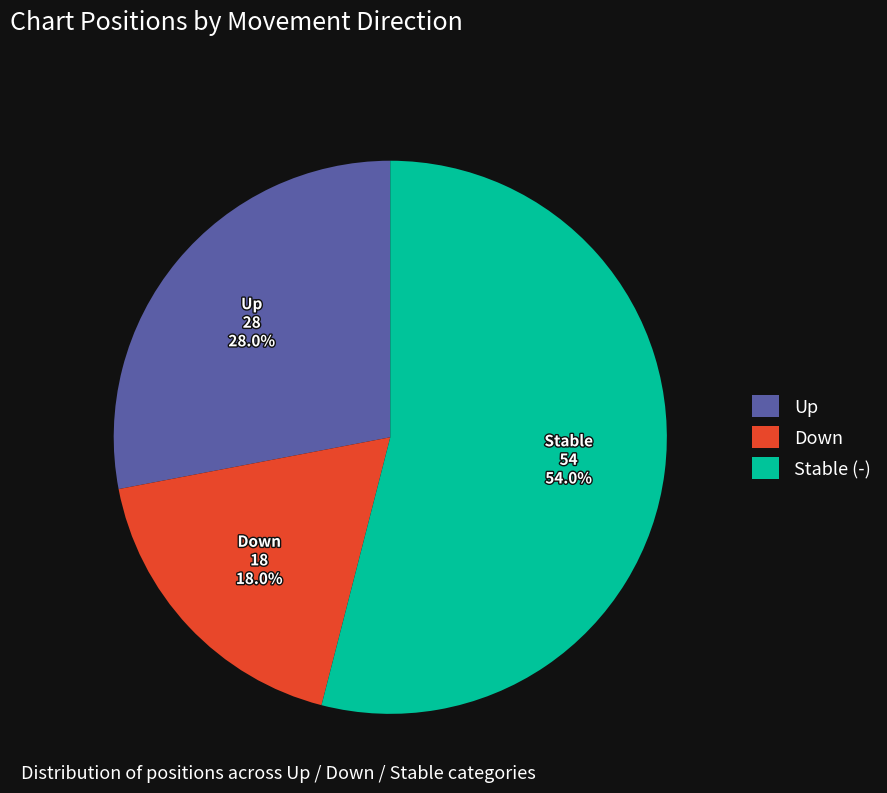

What is the ratio of the value at Down to the value at Up?

0.6